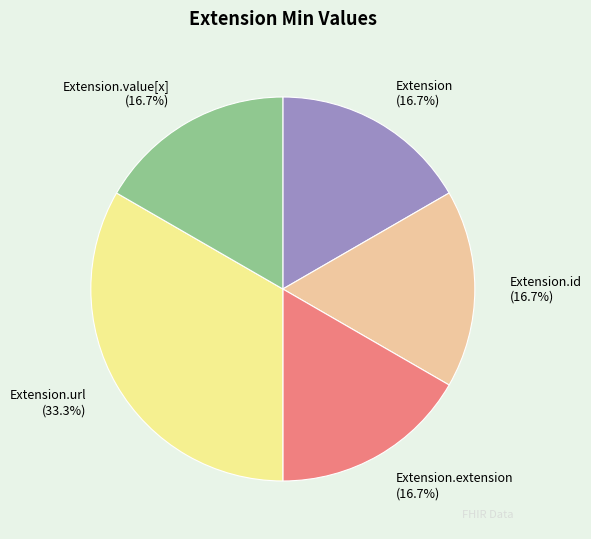

Is Extension.id (16.7%) the majority of the pie?

No